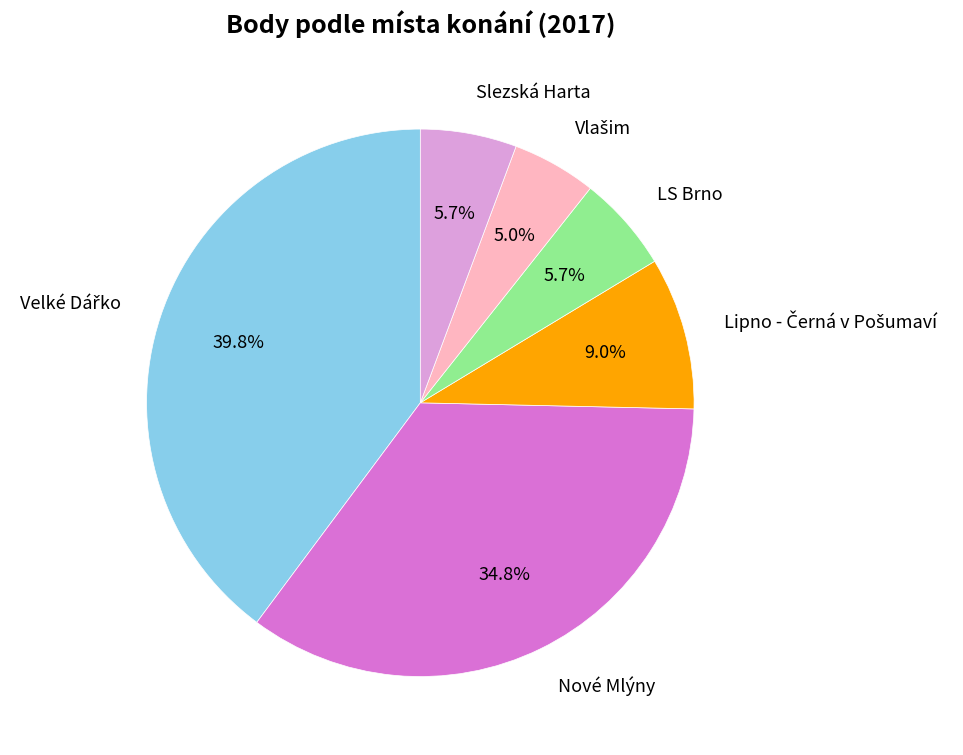

Is there any slice that represents more than half of the pie?

No